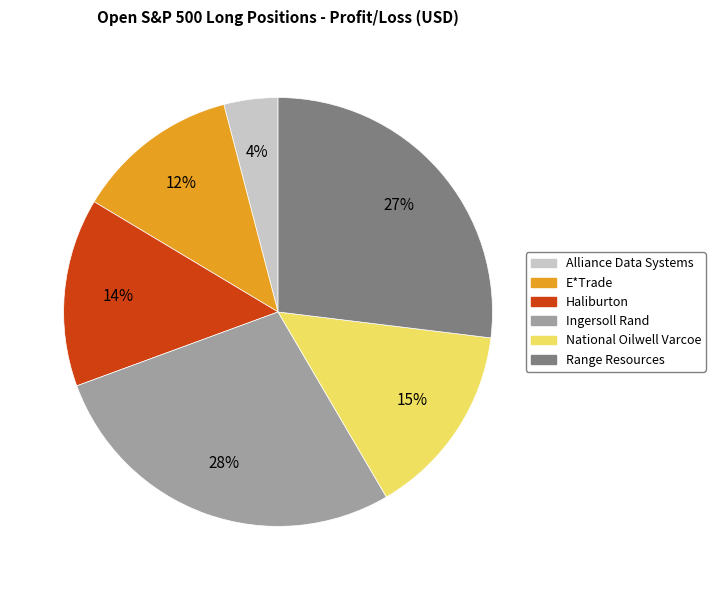

Is there a majority slice in this chart?

No